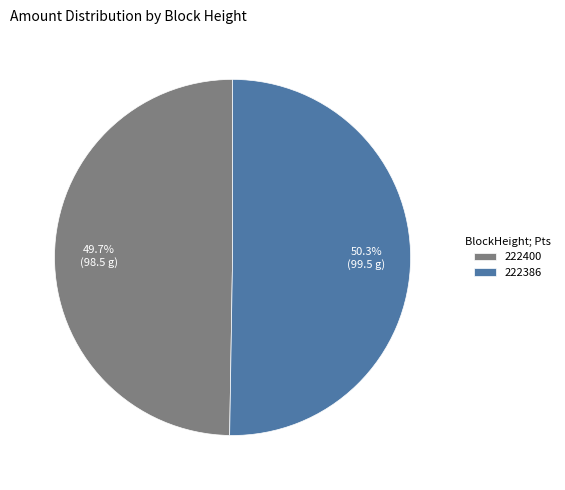

How many segments does this pie chart have?

2